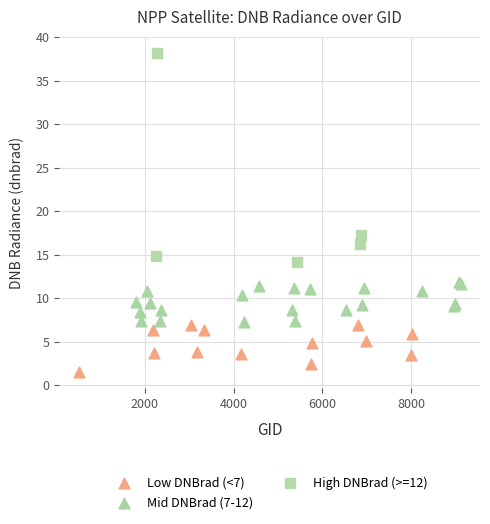

Which series reaches the maximum Y coordinate?

High DNBrad (>=12)